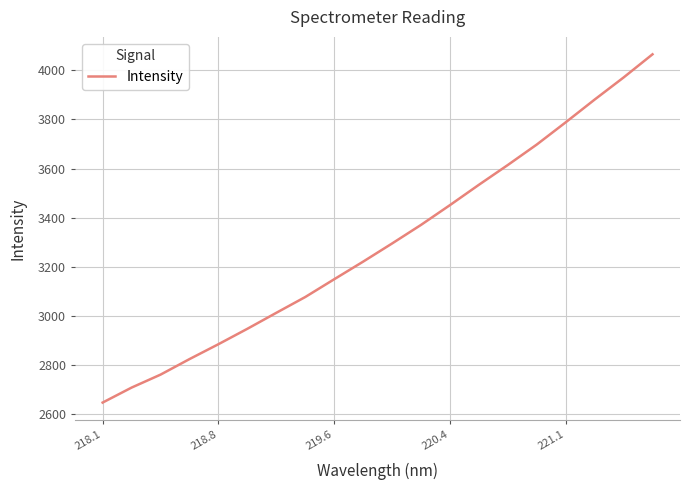

Is this an area chart (filled region under the line)?

No